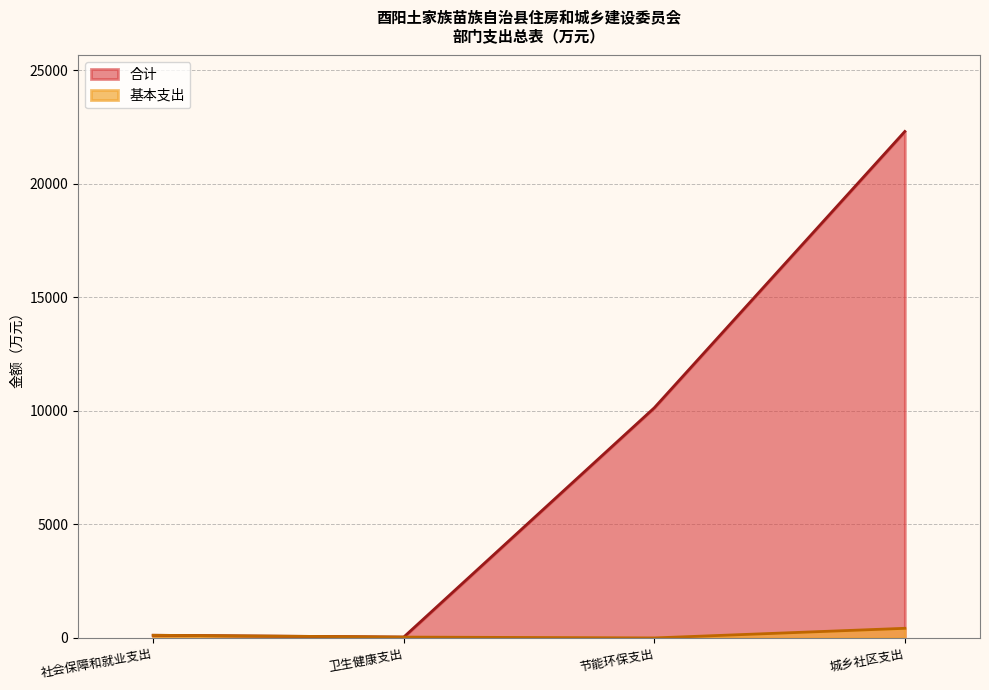

What are all the series names shown in the legend?

合计, 基本支出